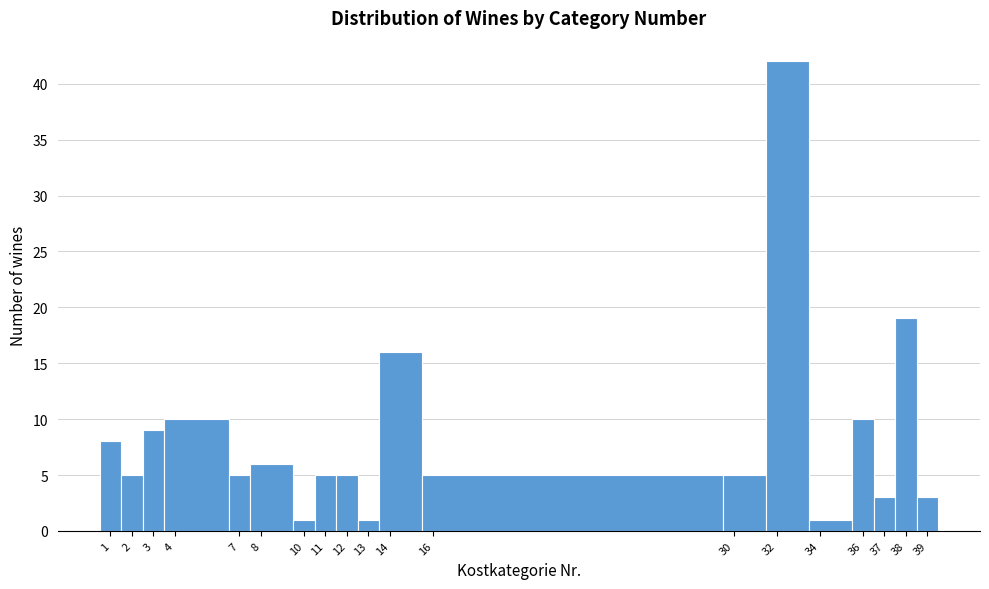

Over which range of the x-axis is the bar tallest?

31.5 to 33.5